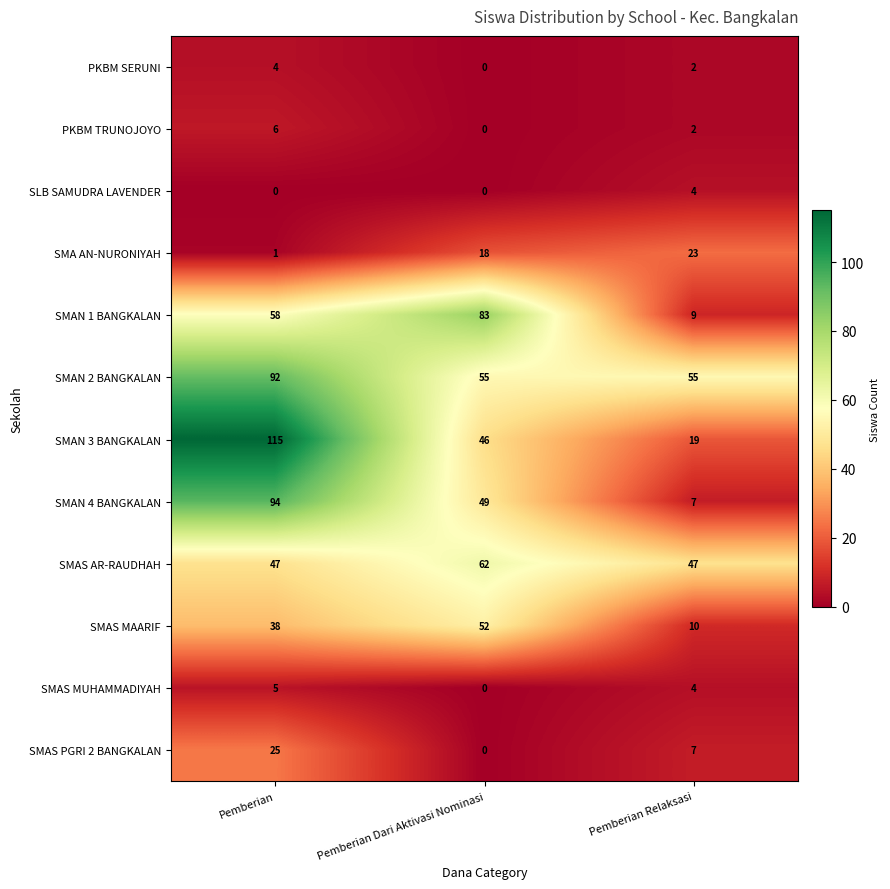

What is the difference between the SMAN 1 BANGKALAN values at Pemberian Relaksasi and Pemberian?

49